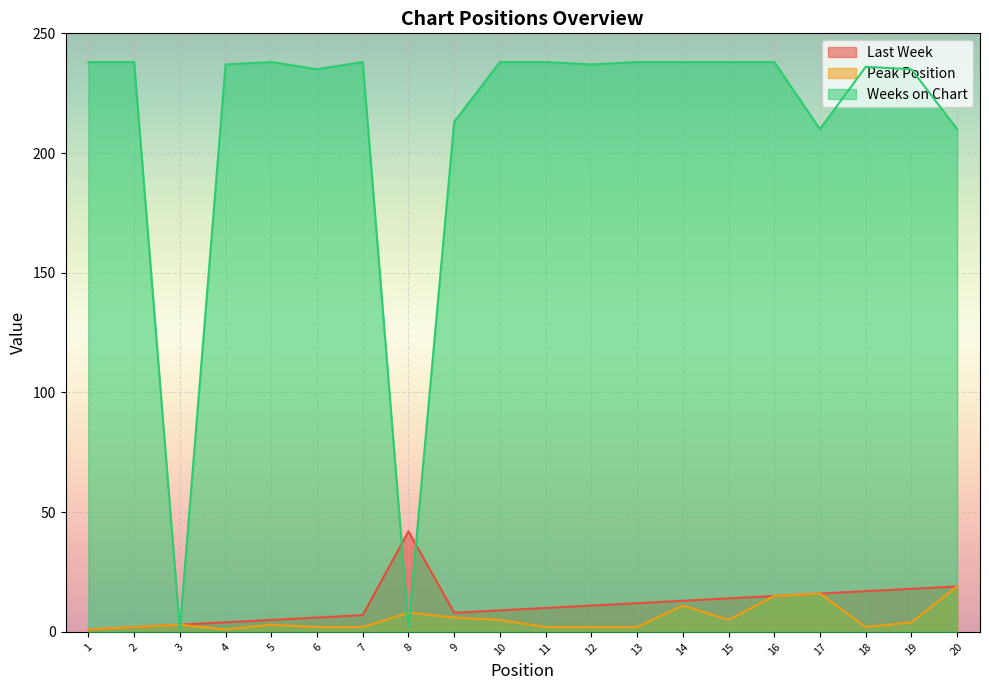

Where is Peak Position nearest to the value 10?

14